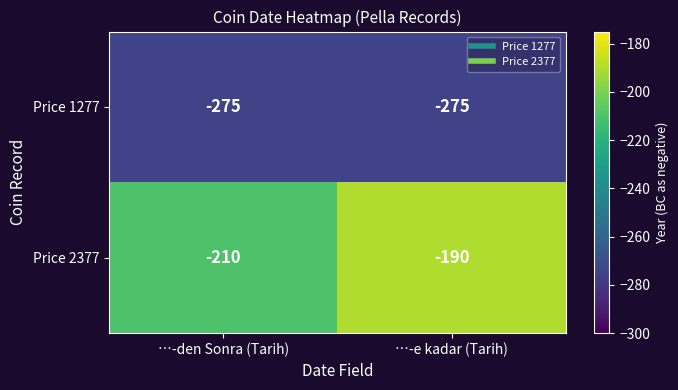

Which category has the highest value in the Price 2377 series?

…-e kadar (Tarih)